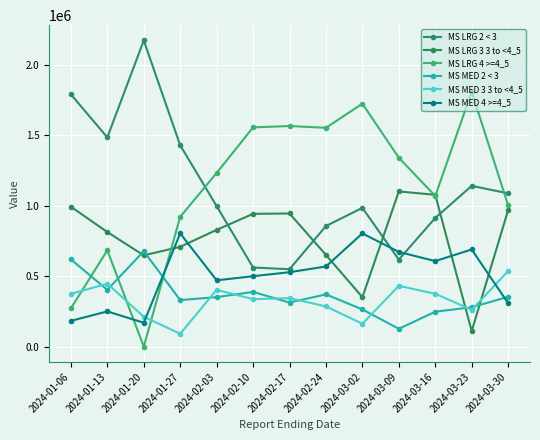

List the labels in order of MS LRG 2 < 3 value, largest first.

2024-01-20, 2024-01-06, 2024-01-13, 2024-01-27, 2024-03-23, 2024-03-30, 2024-02-03, 2024-03-02, 2024-03-16, 2024-02-24, 2024-03-09, 2024-02-10, 2024-02-17